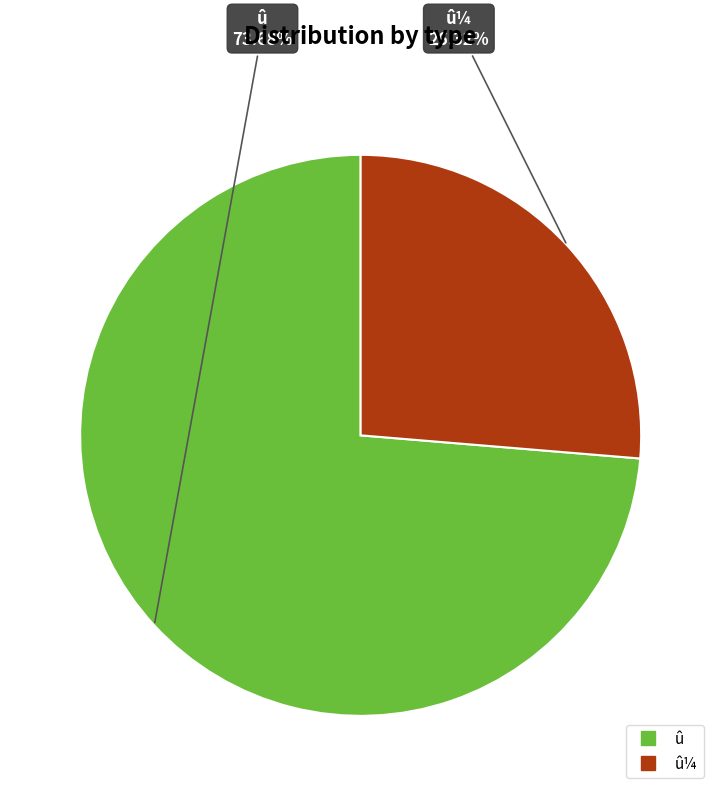

Is there any slice that represents more than half of the pie?

Yes